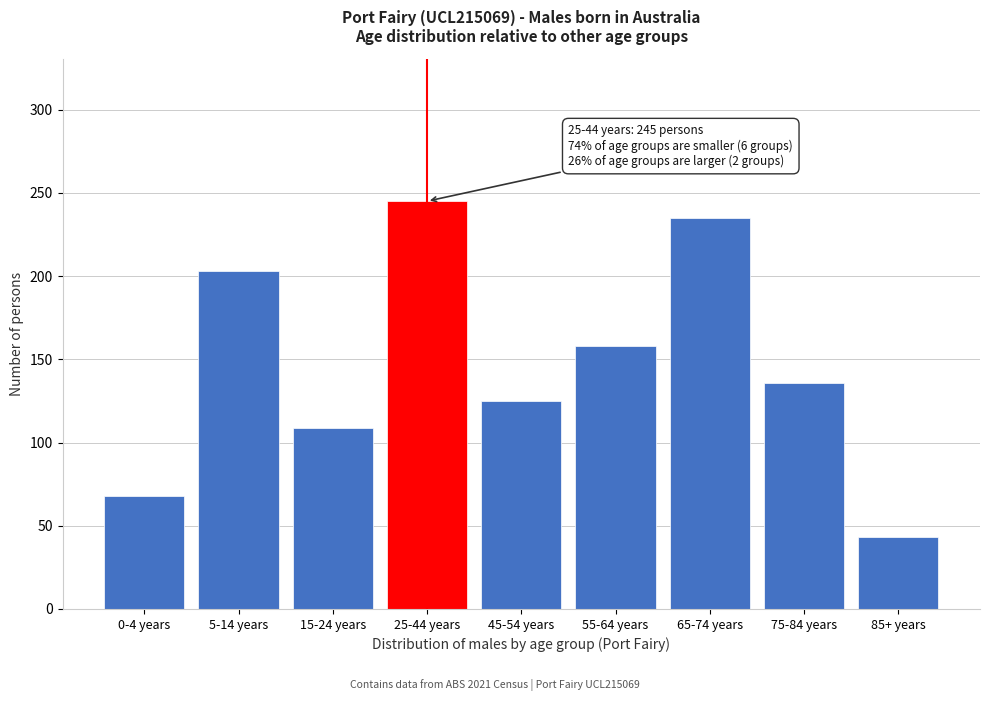

Reading left to right, list all the values displayed in this chart.

68	203	109	245	125	158	235	136	43